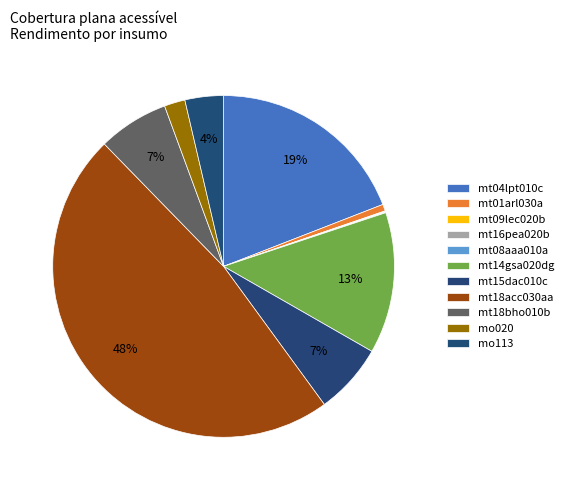

Between mo020 and mt01arl030a, which is larger?

mo020